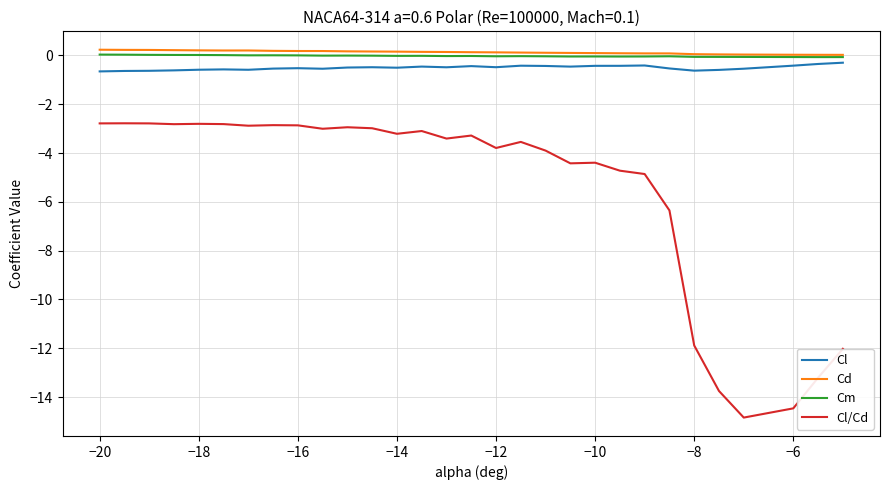

True or false: Cd and Cl intersect in this chart.

False